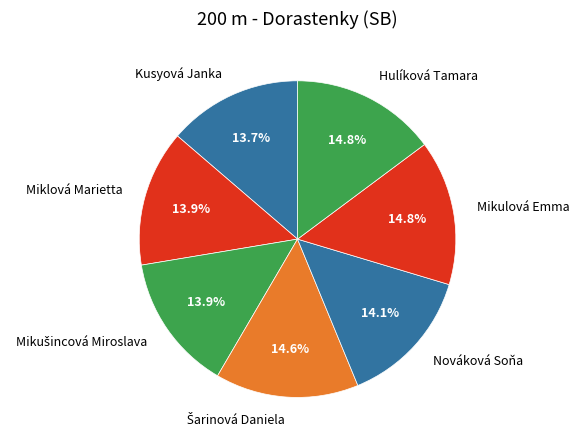

Does any single category account for the majority?

No